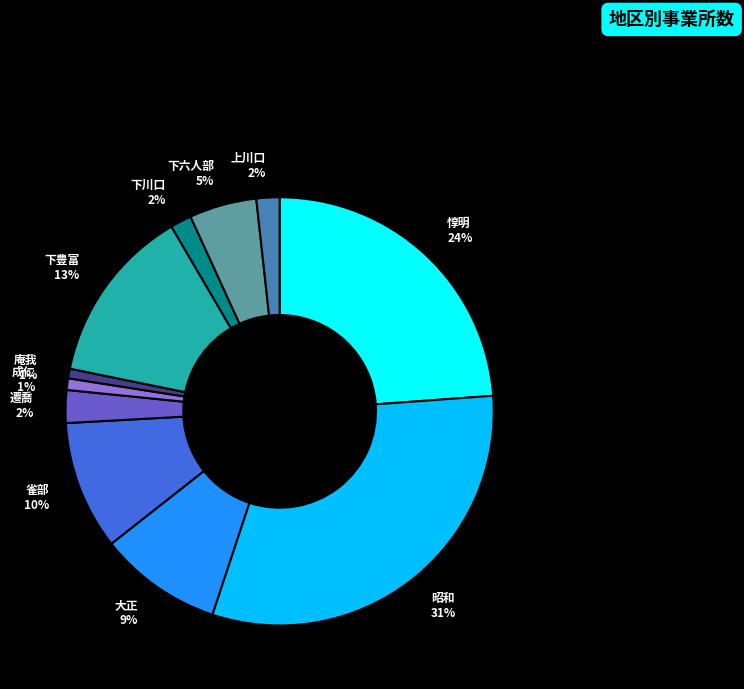

True or false: 下川口 accounts for 2% of the total.

True